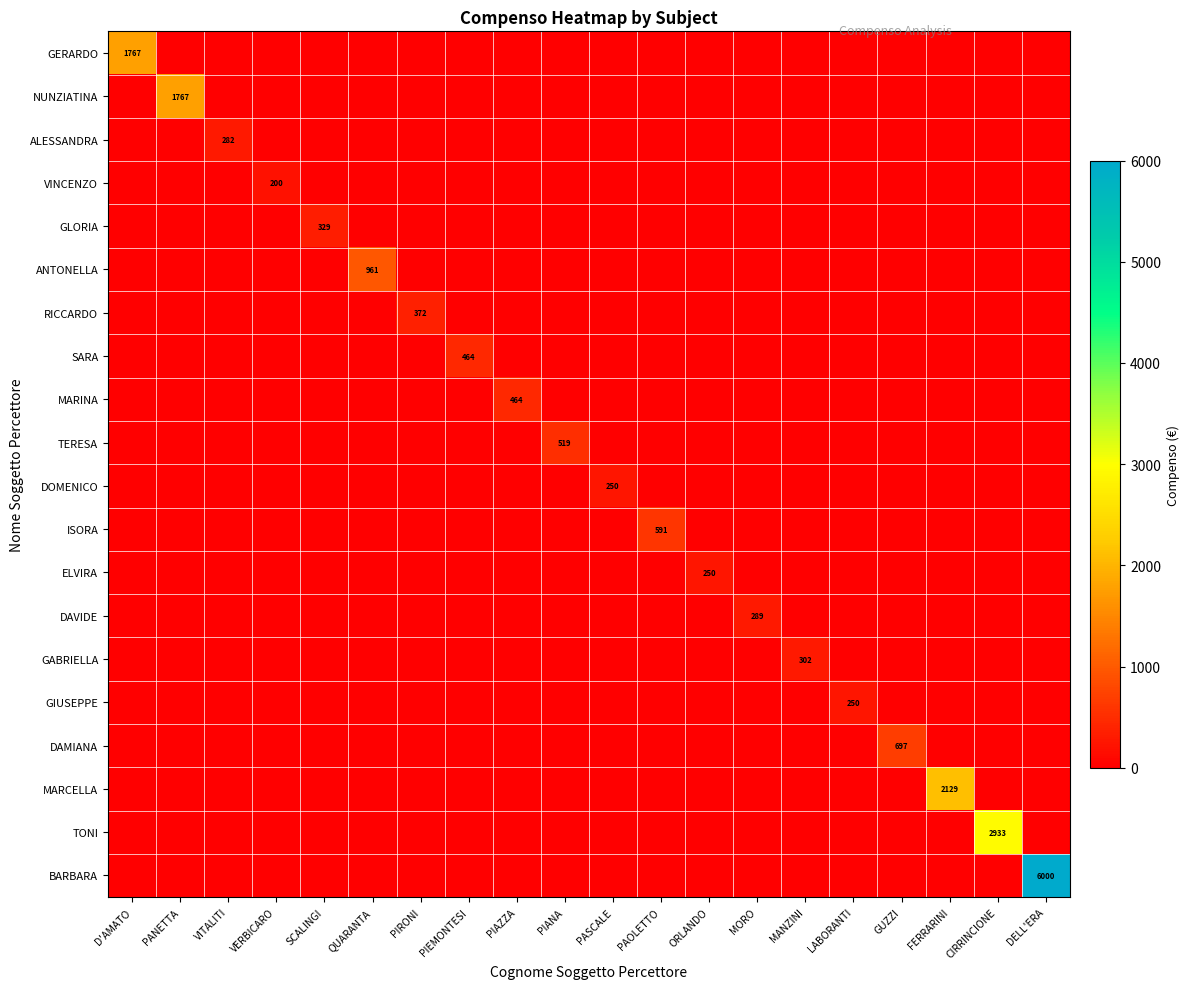

At how many categories does at least one series exceed 281?

16